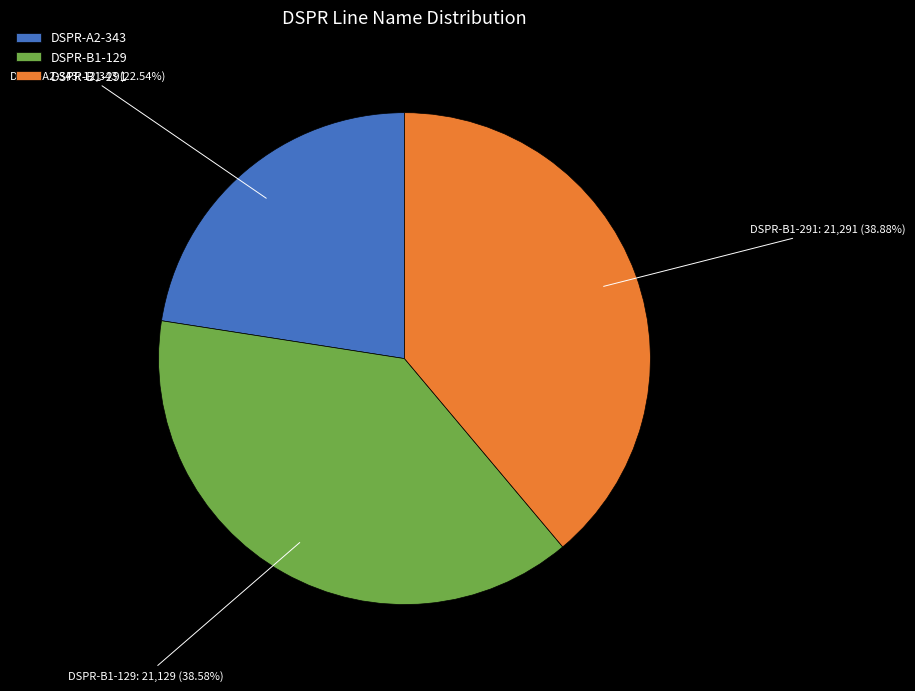

How many slices are in this pie chart?

3